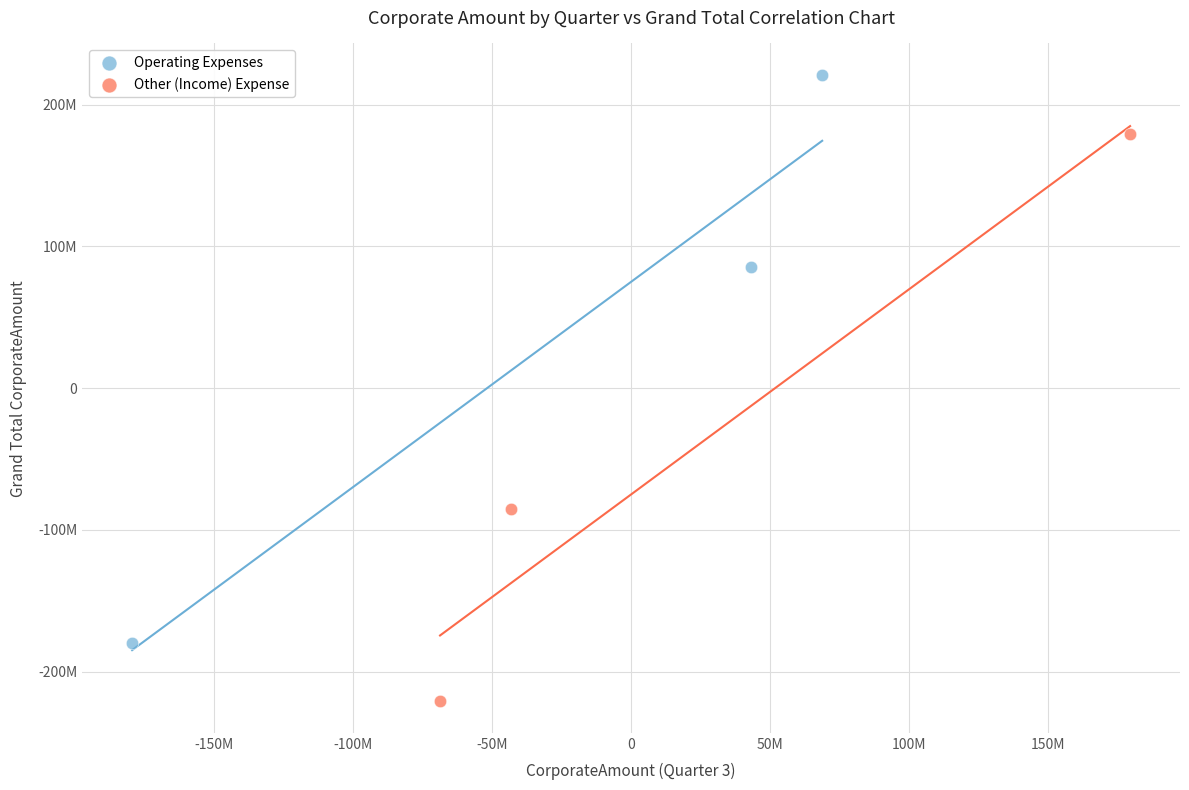

Which series contains the lowest Y value?

Other (Income) Expense